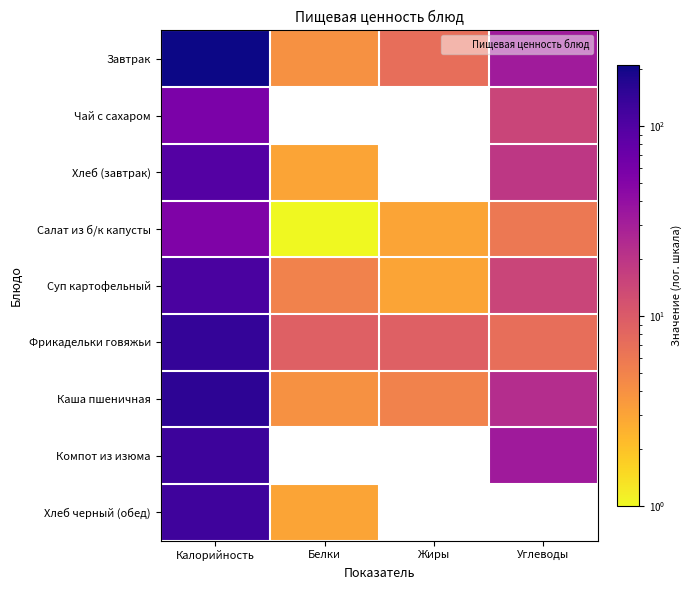

What is the difference between the maximum and minimum values in the Хлеб черный (обед) series?

123.0